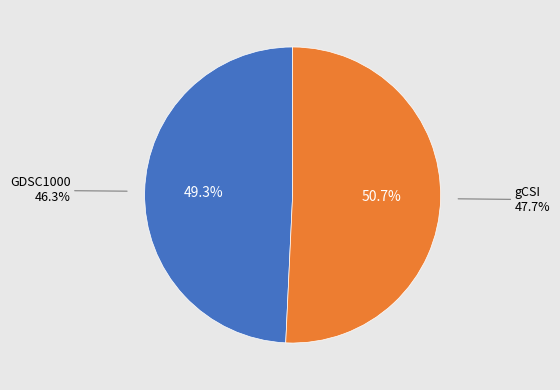

To the nearest percent, what is the difference between the largest and smallest slice percentages?

1%